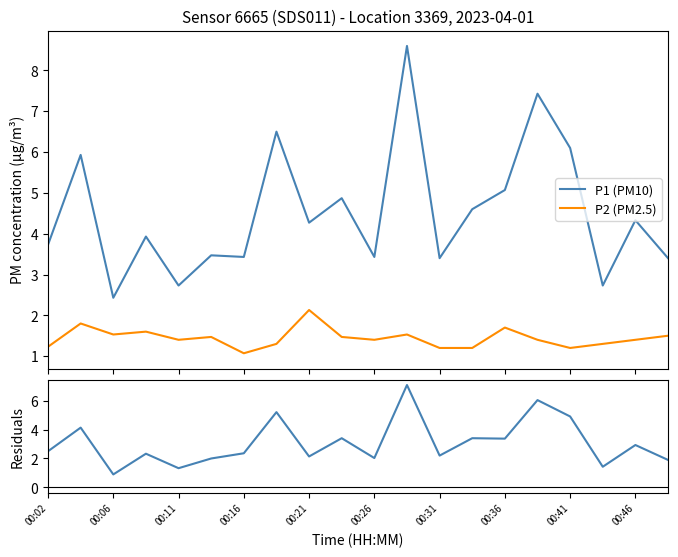

What is the maximum value for P2 (PM2.5)?

2.1